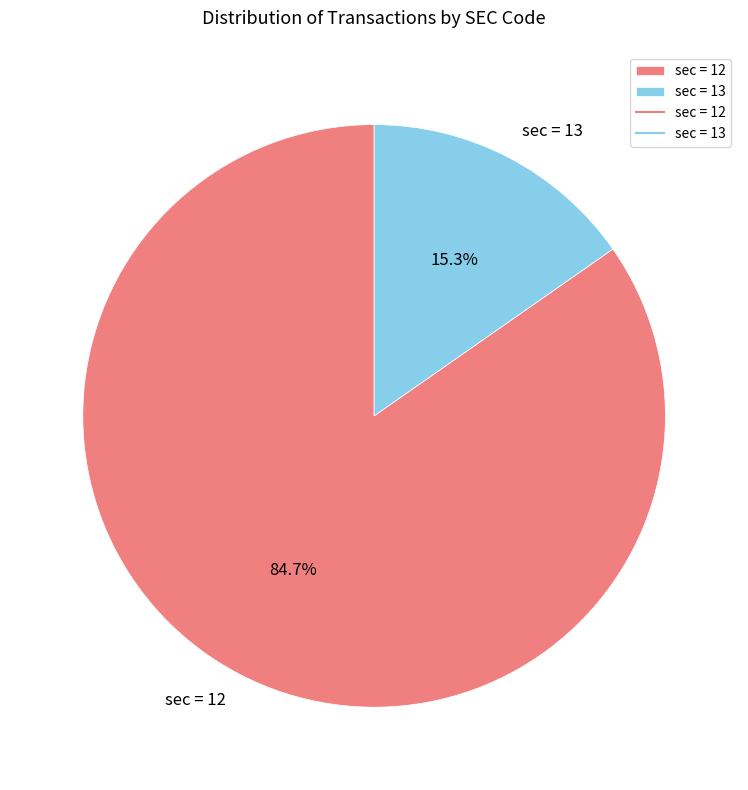

To the nearest percent, what percentage of the pie is sec = 13?

15%